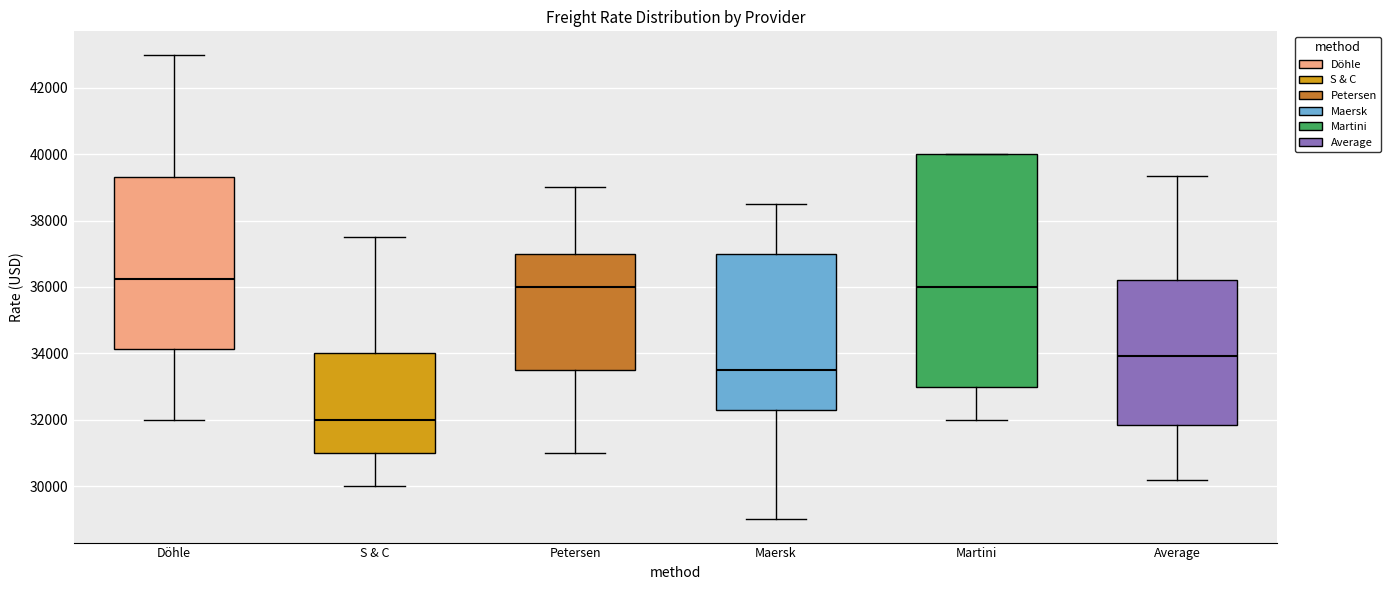

Which box has the highest median line?

Döhle